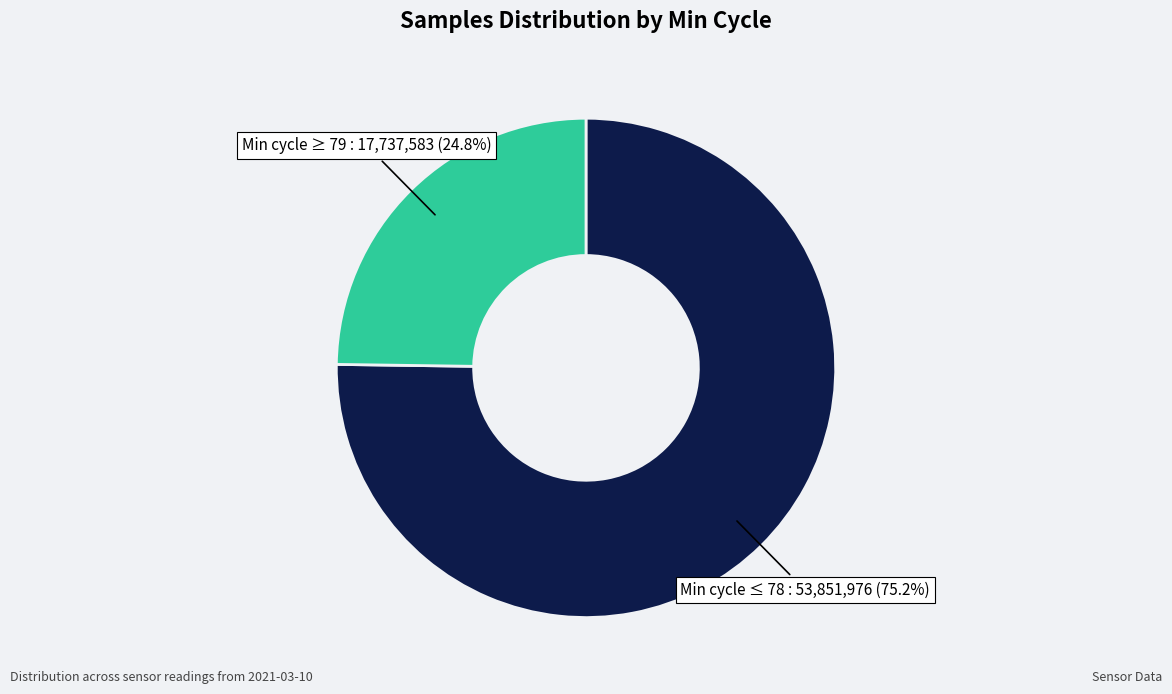

Is there a majority slice in this chart?

Yes